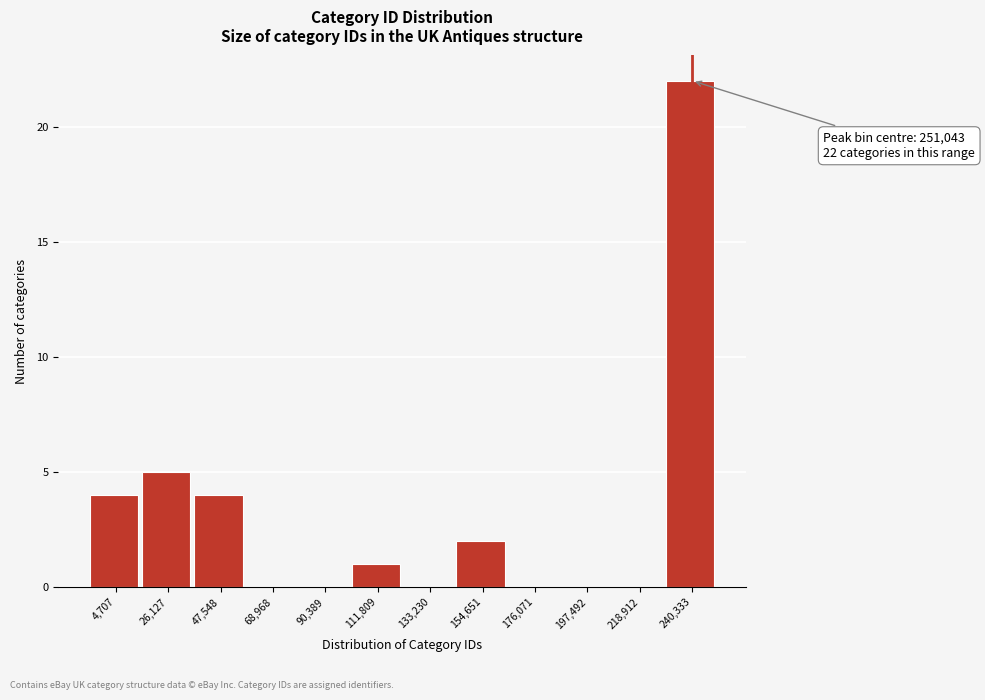

Reading left to right, what are all the values shown in this chart?

4,707=4	26,127=5	47,548=4	68,968=0	90,389=0	111,809=1	133,230=0	154,651=2	176,071=0	197,492=0	218,912=0	240,333=22